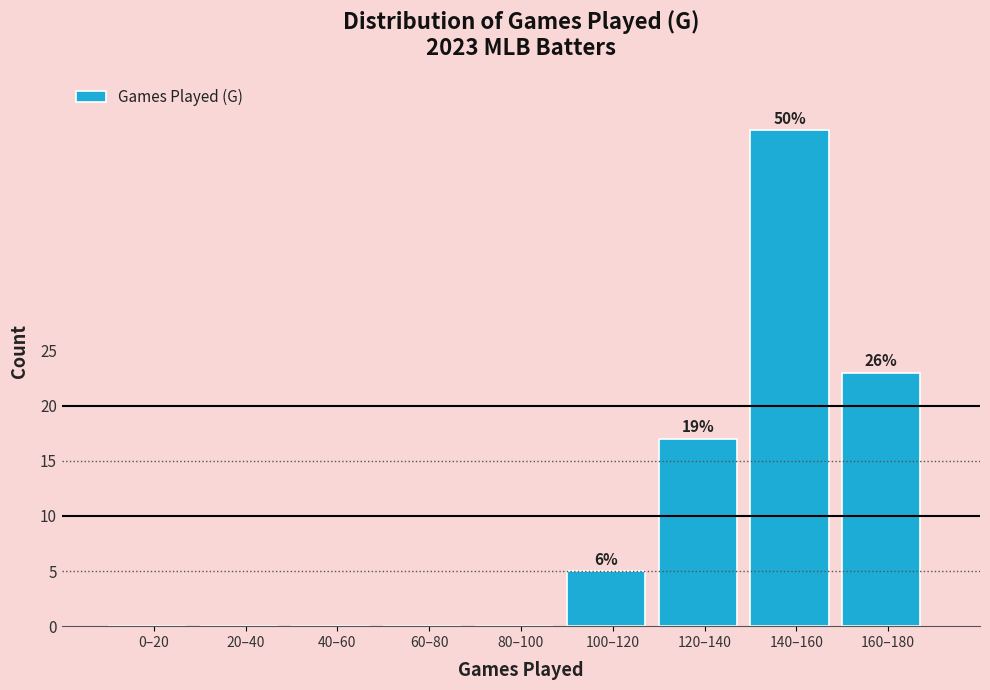

Reading left to right, list all the values displayed in this chart.

0–20=0	20–40=0	40–60=0	60–80=0	80–100=0	100–120=5	120–140=17	140–160=45	160–180=23